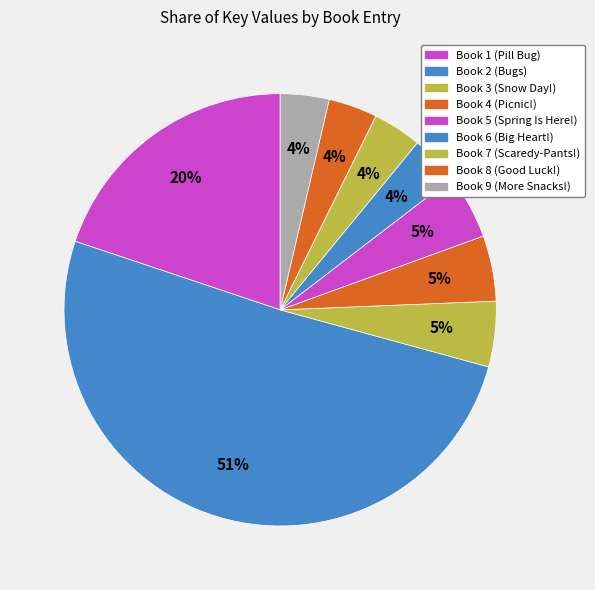

True or false: Book 9 (More Snacks!) accounts for 4% of the total.

True